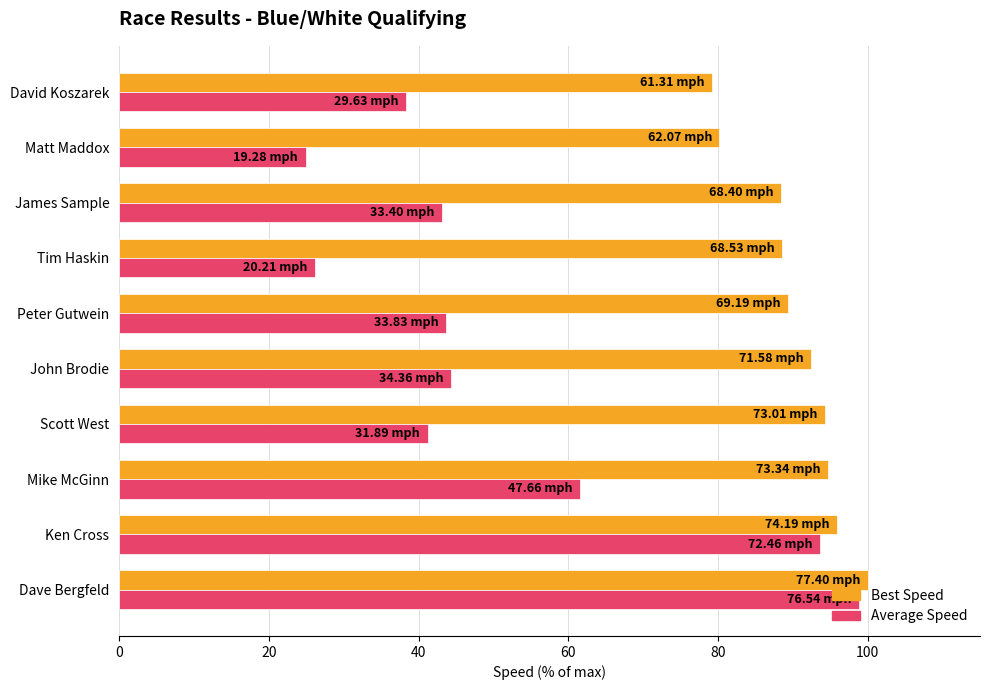

At Scott West, list the series in order from largest to smallest.

Best Speed, Average Speed